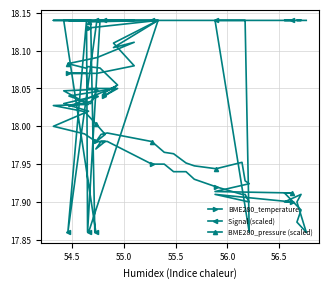

Reading right to left, transcribe all the data shown in this chart.

BME280_temperature: 17.9	17.9	17.9	17.9	17.9	17.9	17.9	17.9	17.9	17.9	17.9	17.9	17.9	17.9	17.9	18.0	18.0	18.0	18.0	18.0	18.0	18.0	18.0	18.0	18.0	18.0	18.0	18.0	18.1	18.0	18.1	18.1	18.1	18.1	18.1	18.1	18.1	18.1	18.1	18.1
Signal (scaled): 18.1	18.1	18.1	18.1	18.1	18.1	17.9	18.1	18.1	18.1	18.1	18.1	18.1	18.1	18.1	18.1	18.1	18.1	18.1	18.1	18.1	18.1	18.1	18.1	17.9	17.9	18.1	18.1	18.1	18.1	18.1	18.1	17.9	18.1	17.9	18.1	18.1	18.1	18.1	17.9
BME280_pressure (scaled): 17.9	17.9	17.9	17.9	17.9	17.9	17.9	17.9	18.0	17.9	17.9	18.0	18.0	18.0	18.0	18.0	18.0	18.0	18.0	18.0	18.0	18.0	18.0	18.0	18.0	18.0	18.0	18.0	18.1	18.0	18.1	18.1	18.1	18.1	18.1	18.1	18.1	18.1	18.1	18.1